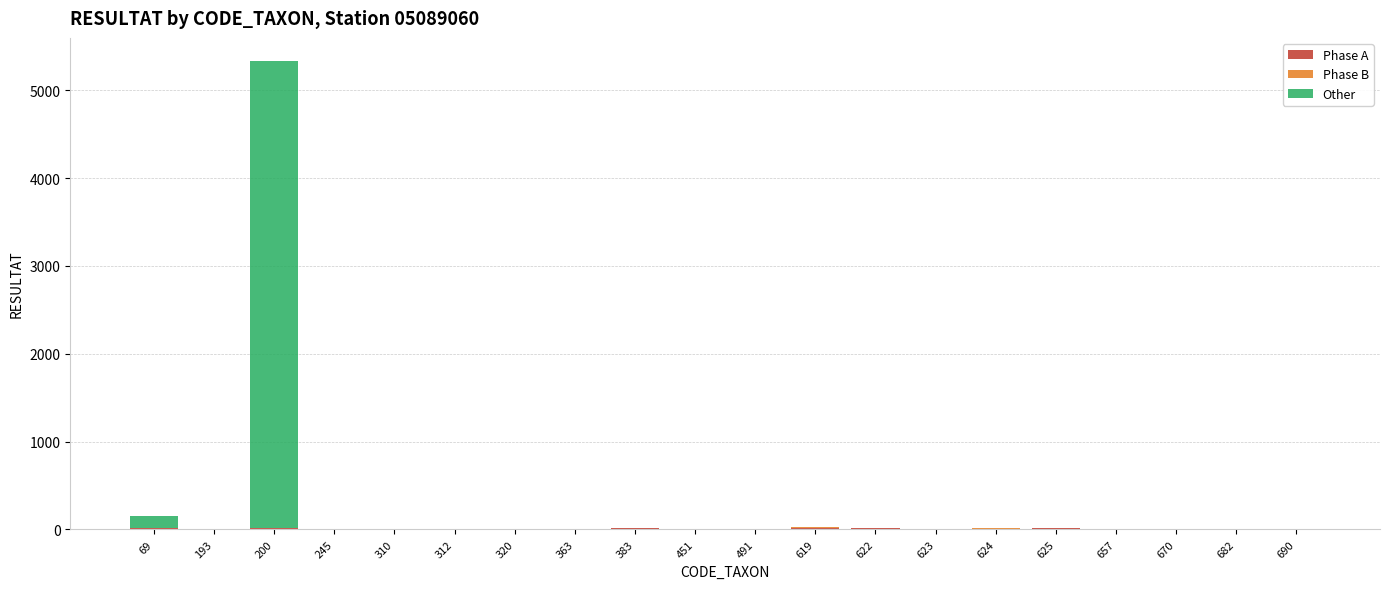

At which category is the sum across all series the highest?

200